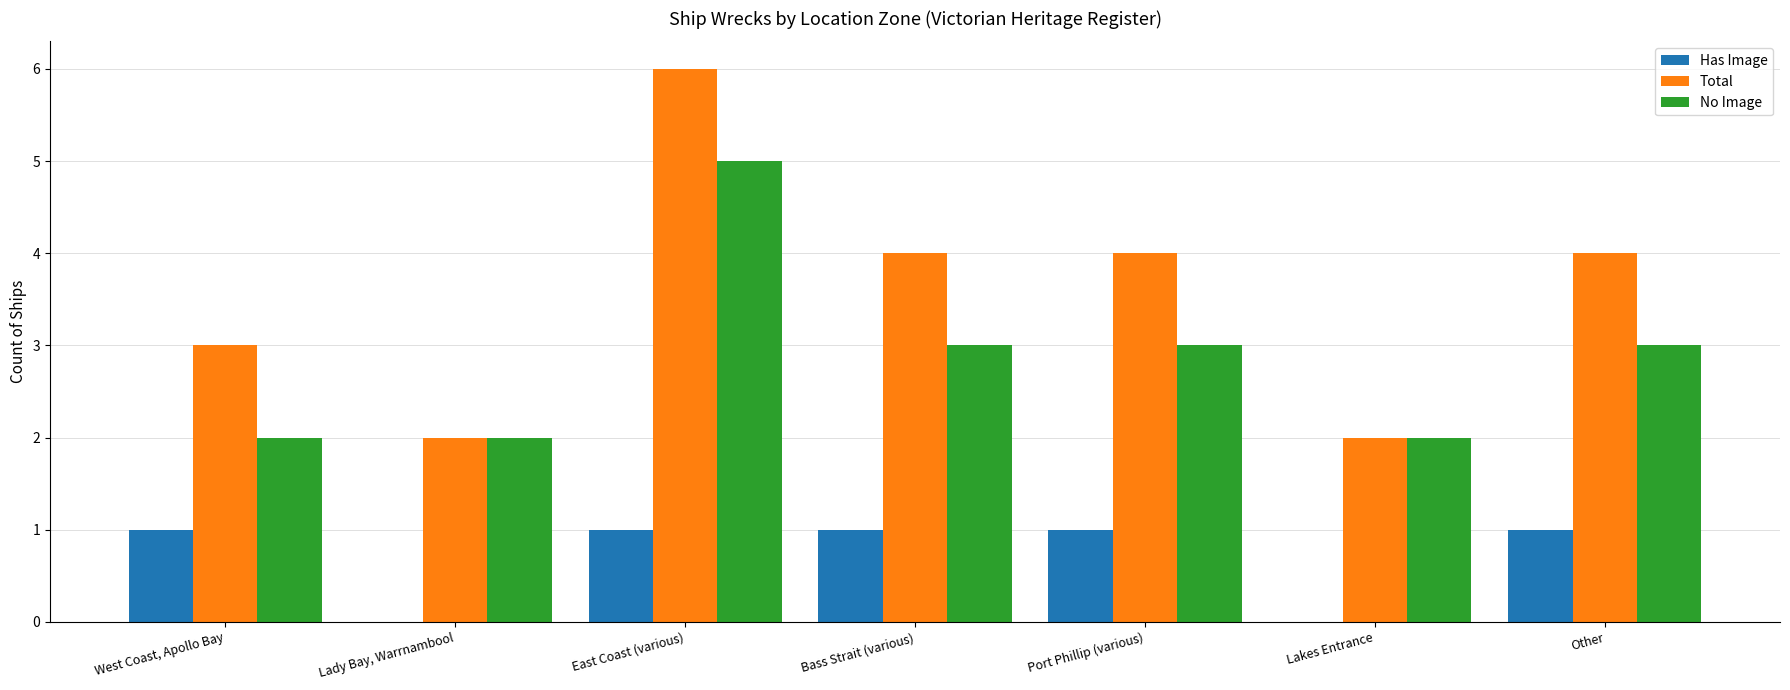

What are all the series names shown in the legend?

Has Image, Total, No Image